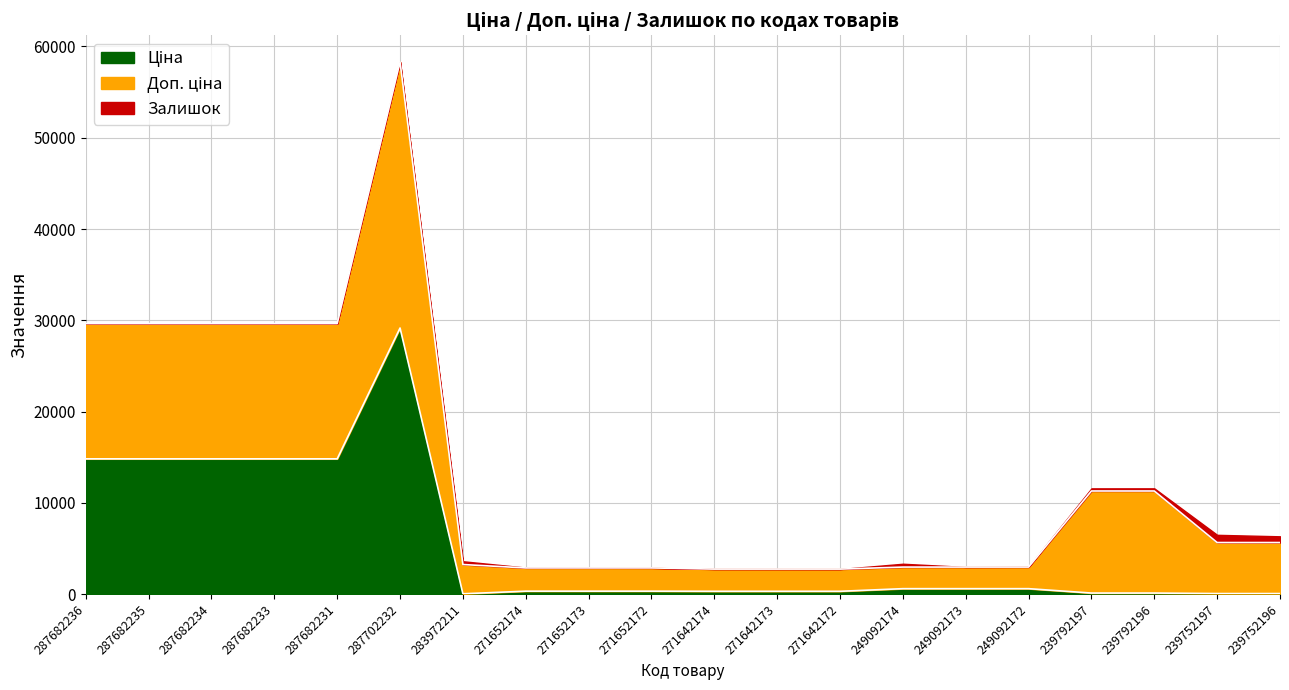

Which category has the highest value in the Ціна series?

287702232